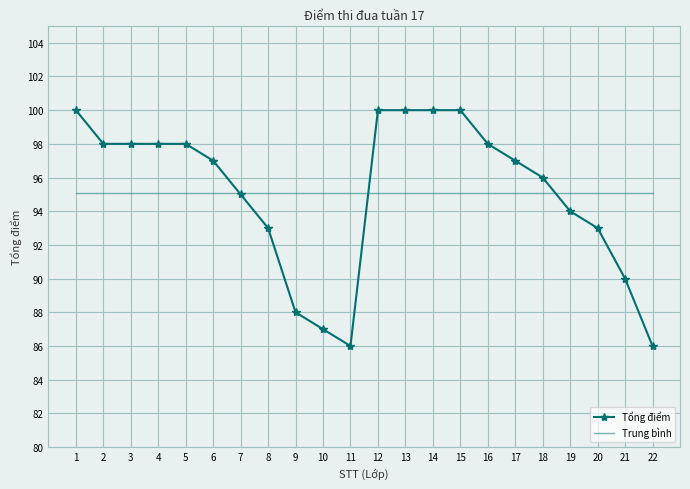

True or false: Trung bình has a value of 95.1 at 3.

True